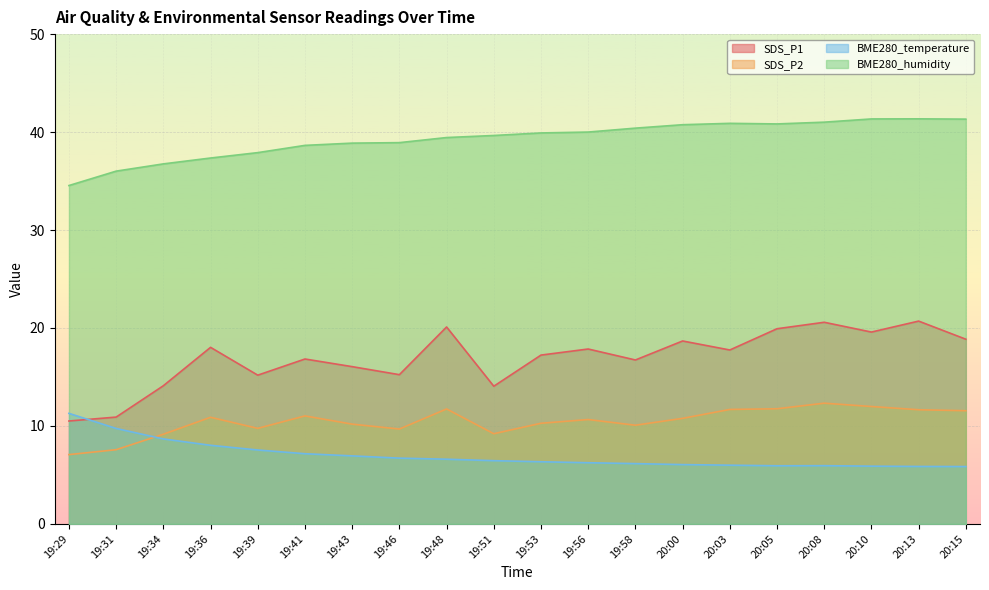

What is the difference between the SDS_P1 values at 20:08 and 19:34?

6.5